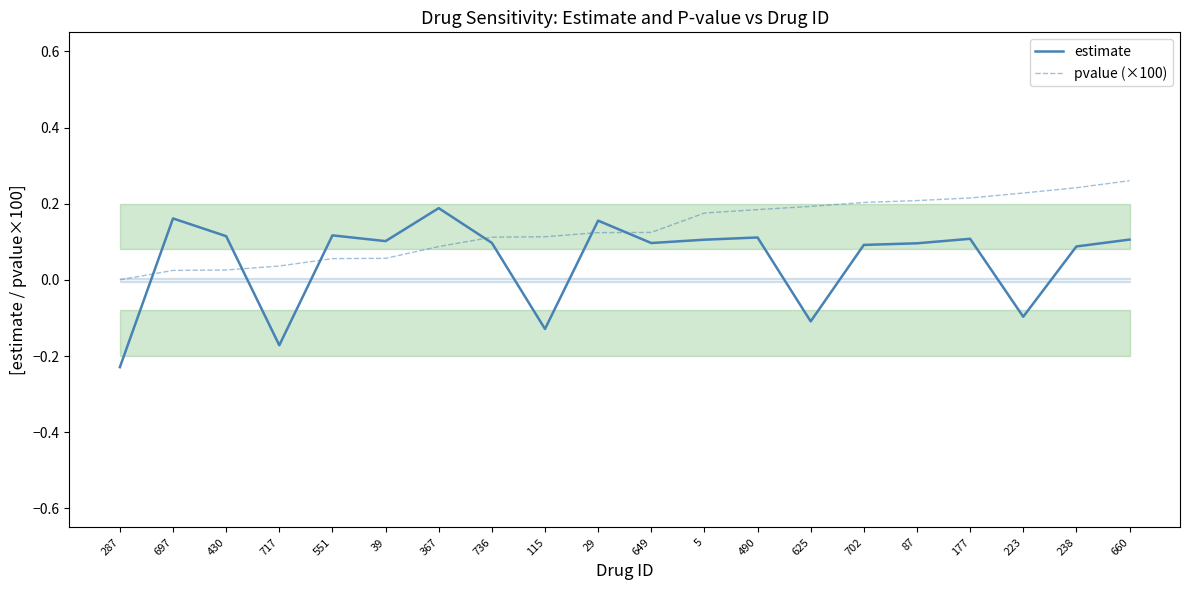

What is the maximum value for estimate?

0.2